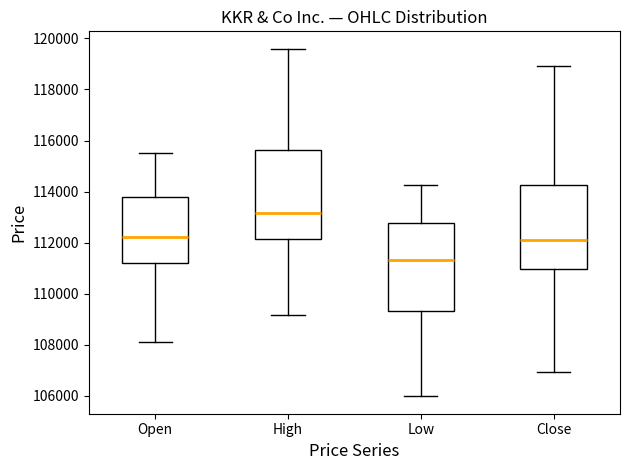

Reading left to right, read every box against the y-axis: the position of its median line, the range the box covers, and the ends of its whiskers. The values are not printed on the chart, so give them approximately, as read against the axis.

Open: median 112200, box 111200 to 113800, whiskers 108200 to 115600
High: median 113200, box 112200 to 115600, whiskers 109200 to 119600
Low: median 111400, box 109400 to 112800, whiskers 106000 to 114200
Close: median 112200, box 111000 to 114200, whiskers 107000 to 119000